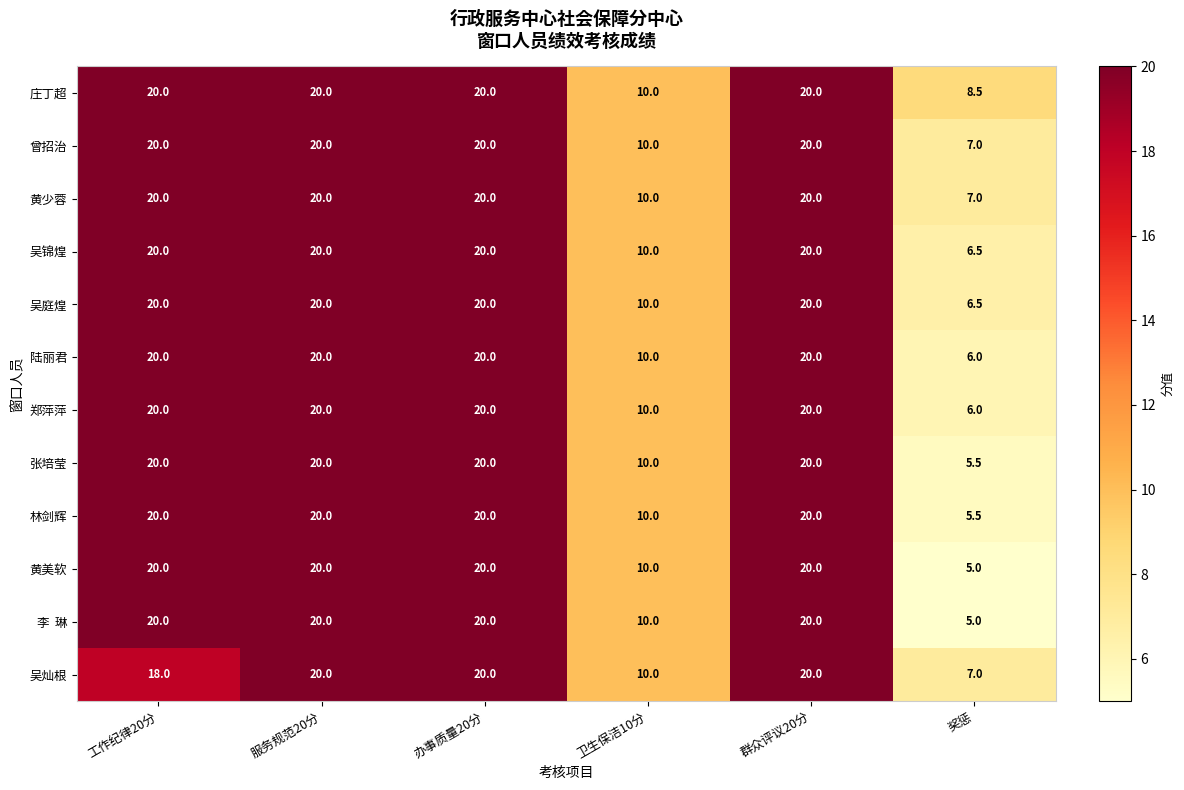

What is the sum of the 林剑辉 values at 卫生保洁10分 and 办事质量20分?

30.0